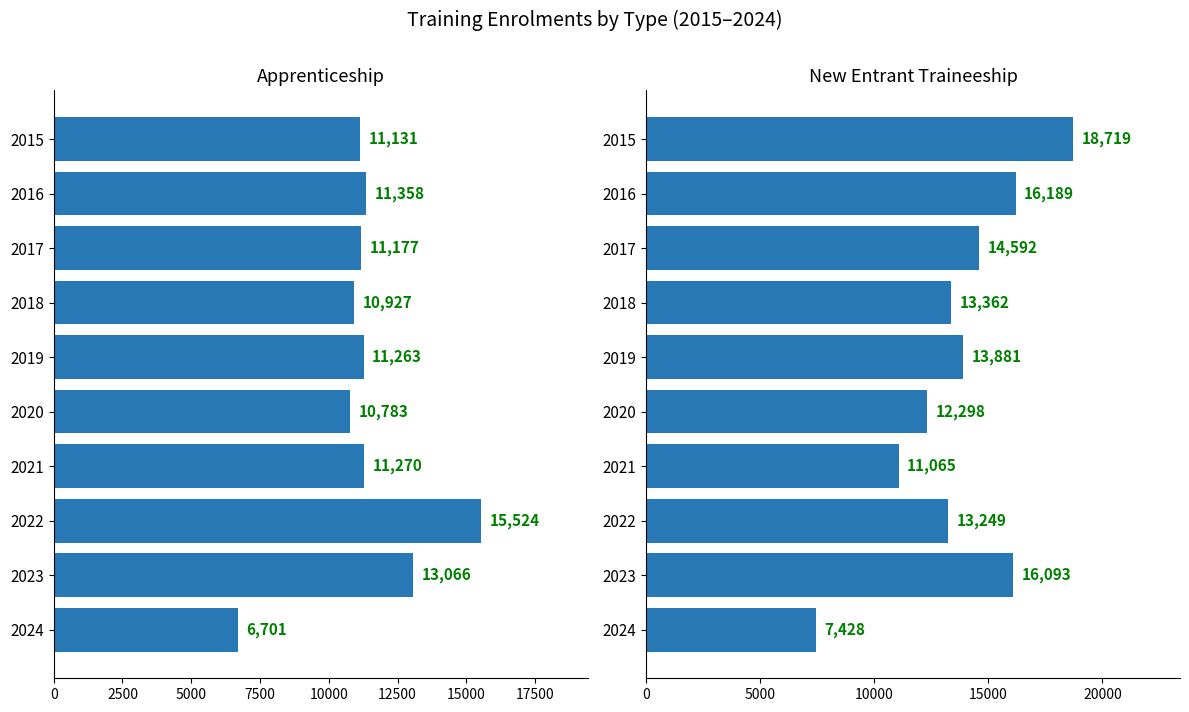

What is the maximum value shown in the chart?

18719